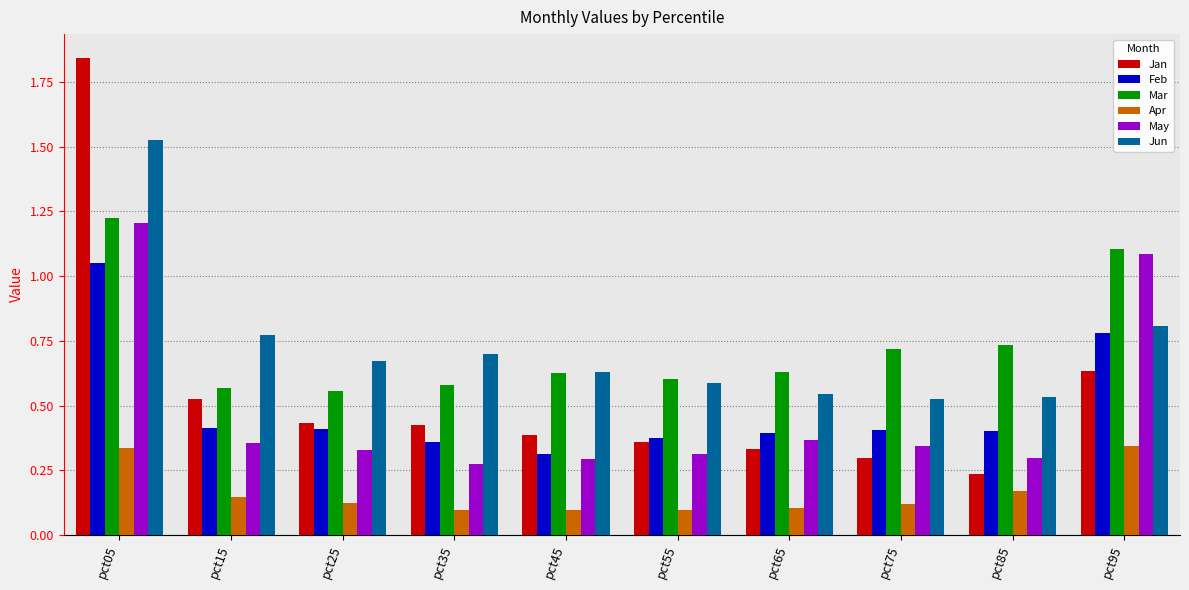

What is the total value across all series at pct45?

2.3